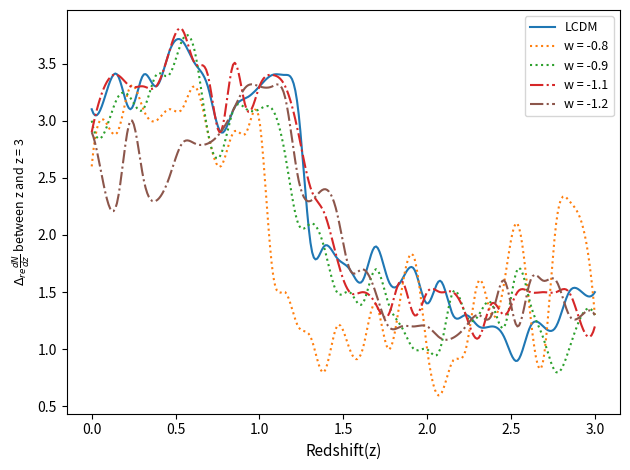

Does the chart display data point markers on the line(s)?

No